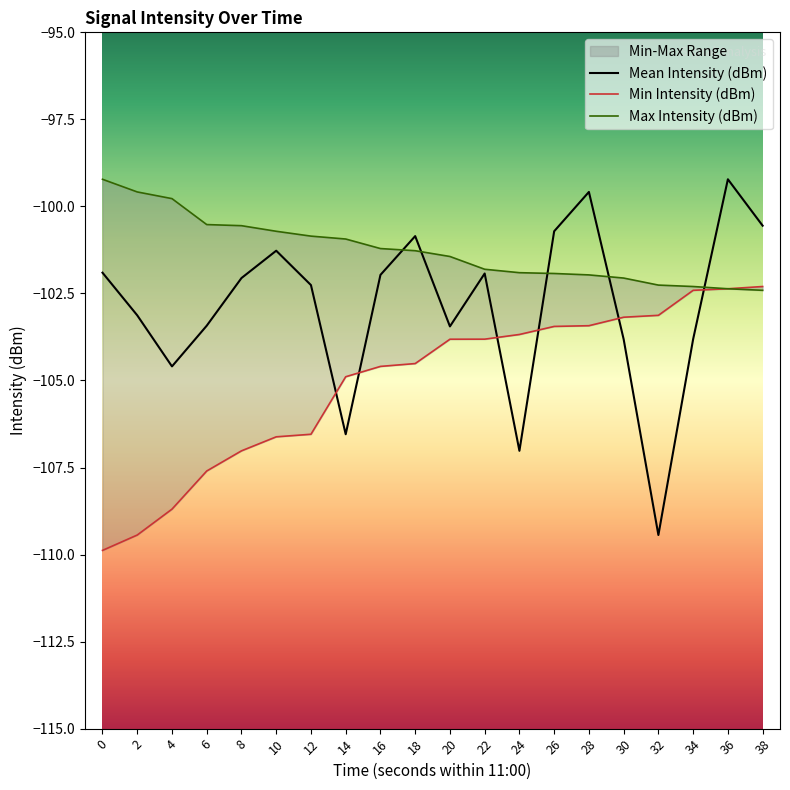

True or false: Mean Intensity (dBm) has a value of -54.7 at 34.

False